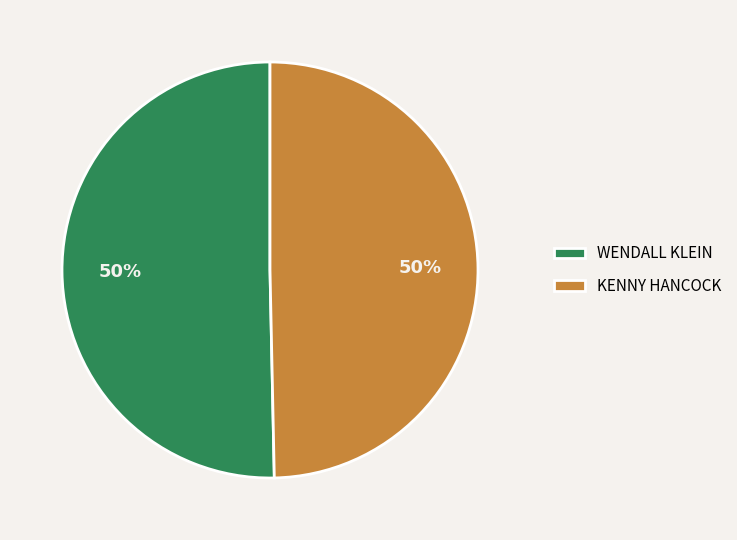

To the nearest percent, what is the average slice percentage?

50%